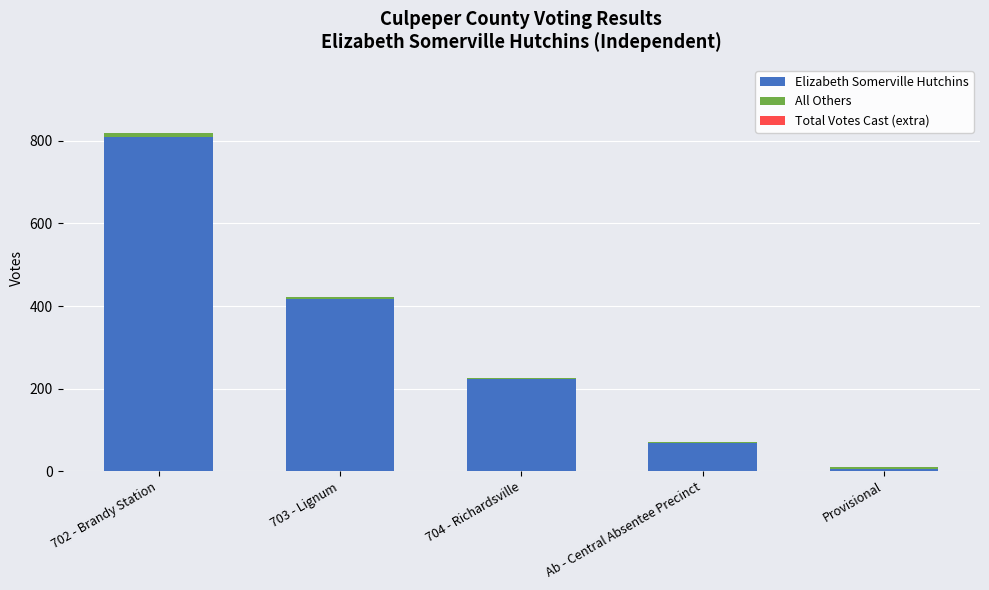

What is the highest value of the Elizabeth Somerville Hutchins series?

808